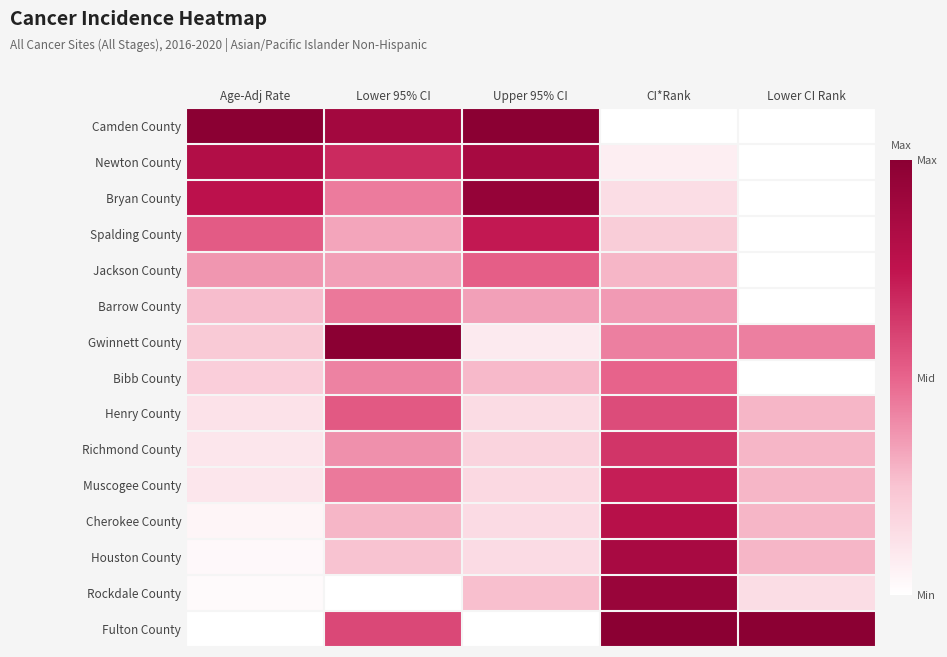

Between Age-Adj Rate and Lower 95% CI, which series saw the biggest shift?

Gwinnett County